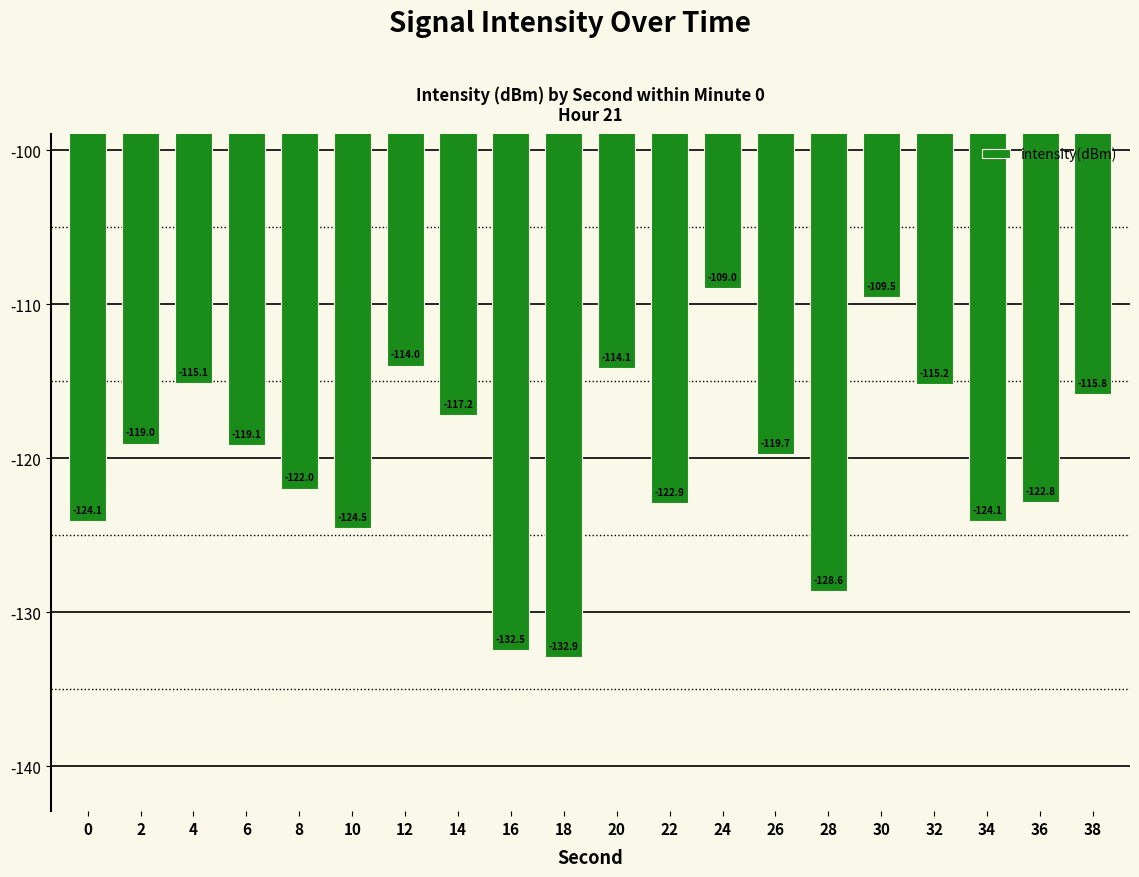

Which label corresponds to the largest value in the chart?

24